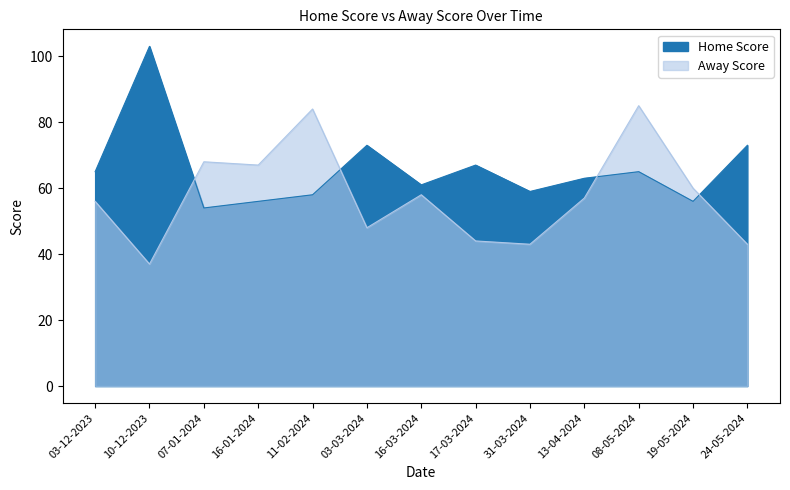

List the series in order of their overall mean, lowest first.

Away Score, Home Score